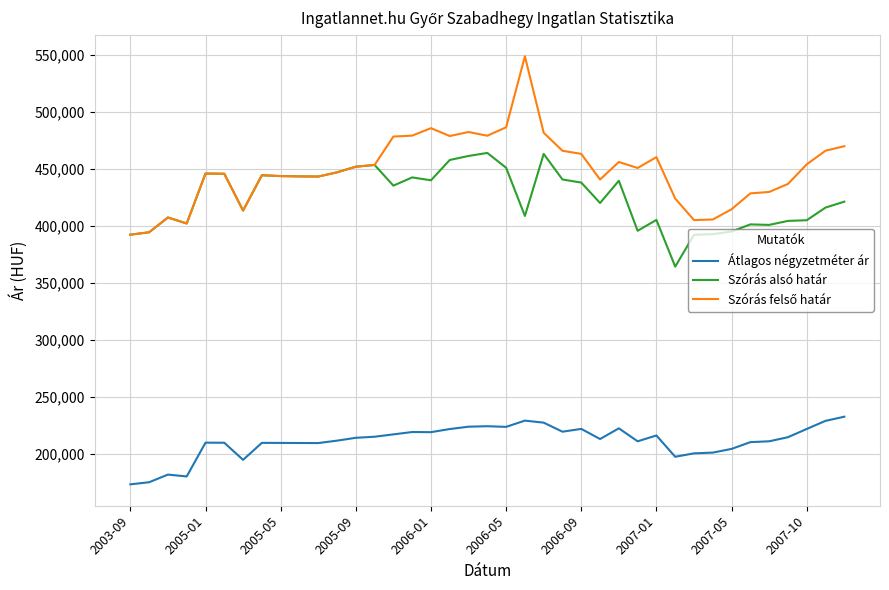

What is the minimum value for Szórás alsó határ?

364255